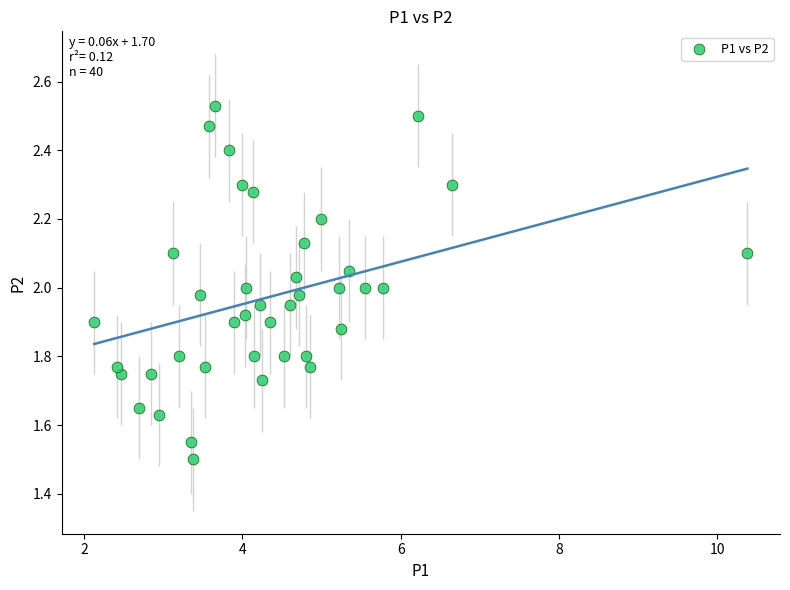

What is the range of Y values (max minus min)?

1.0